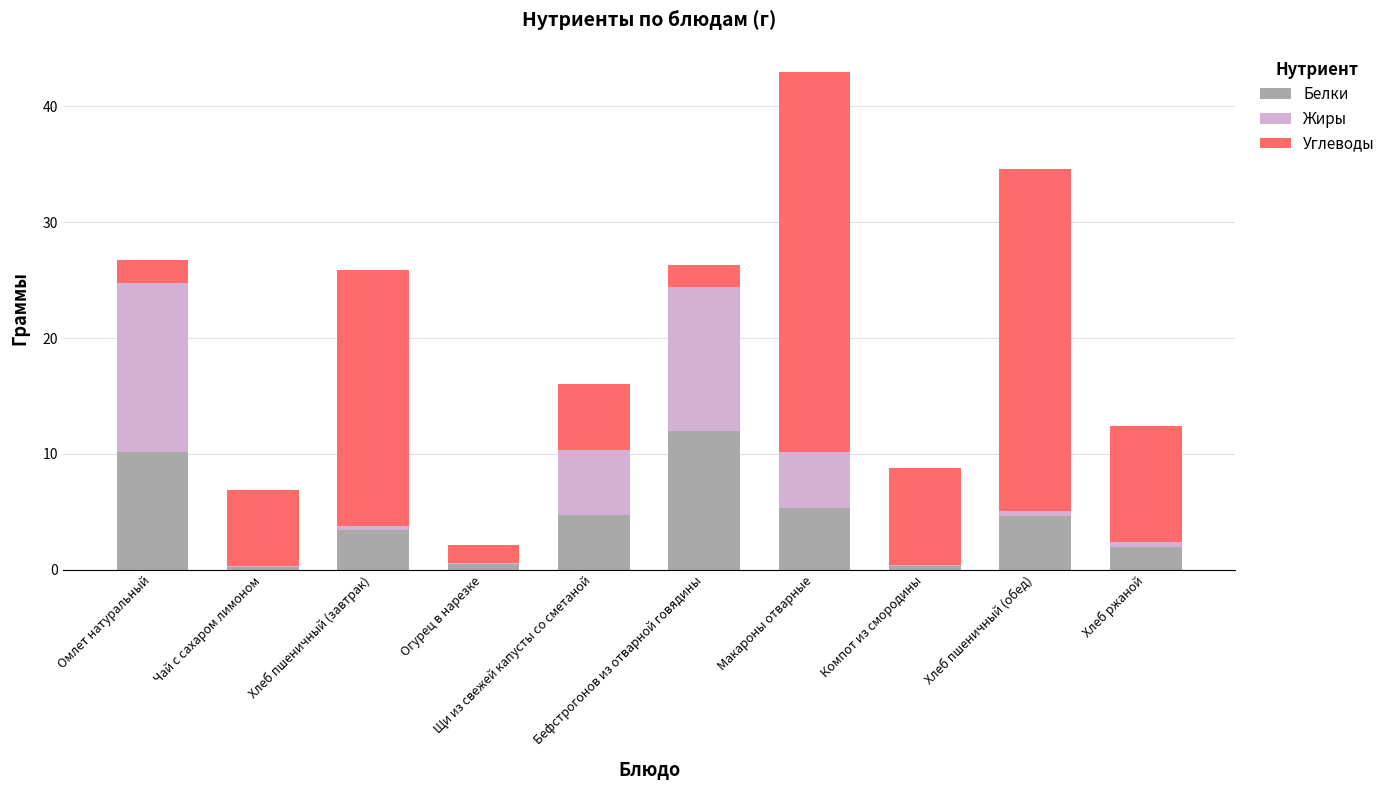

How many values in the Белки series exceed 4?

5